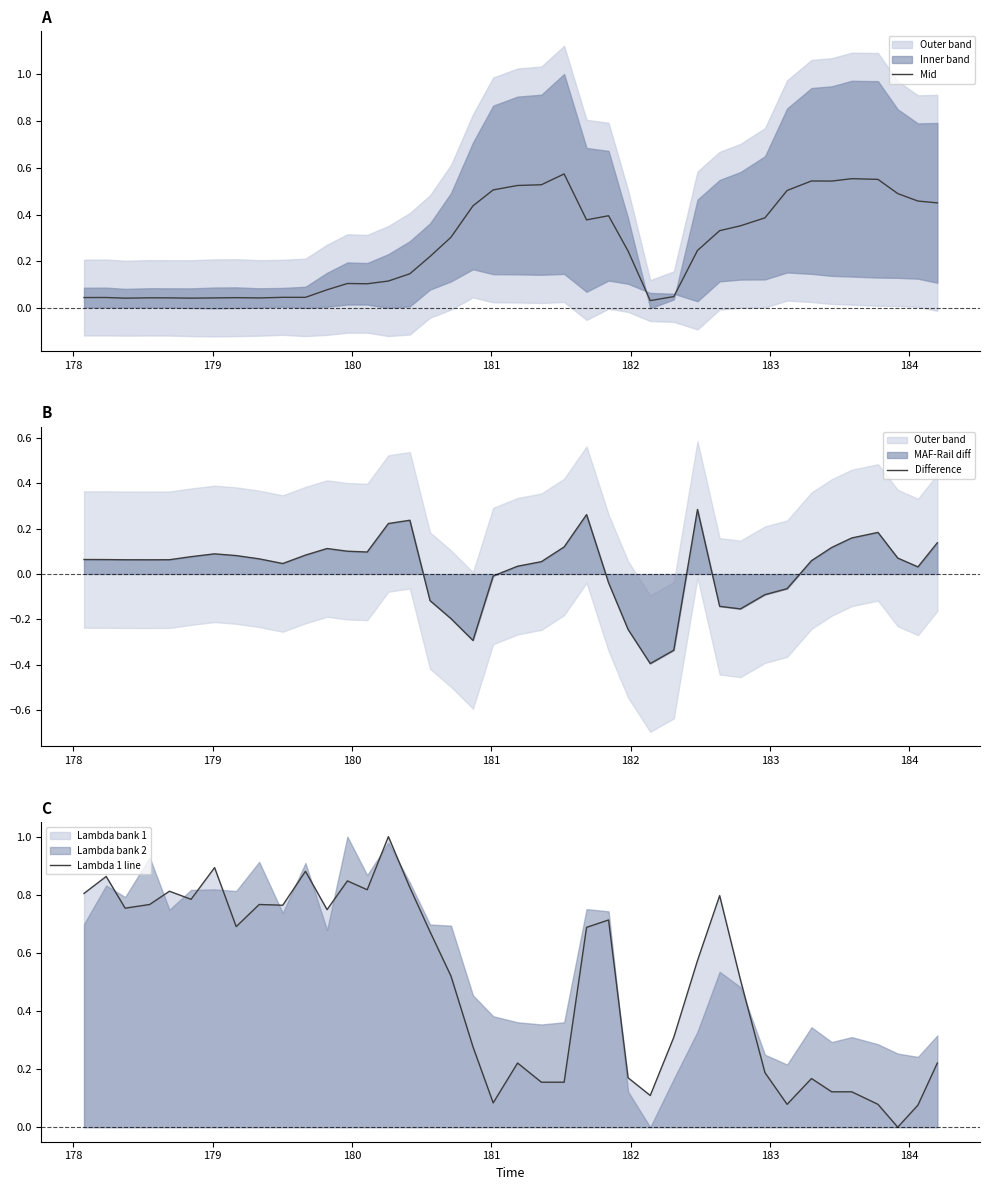

What is the maximum value for Lambda 1 line?

1.0